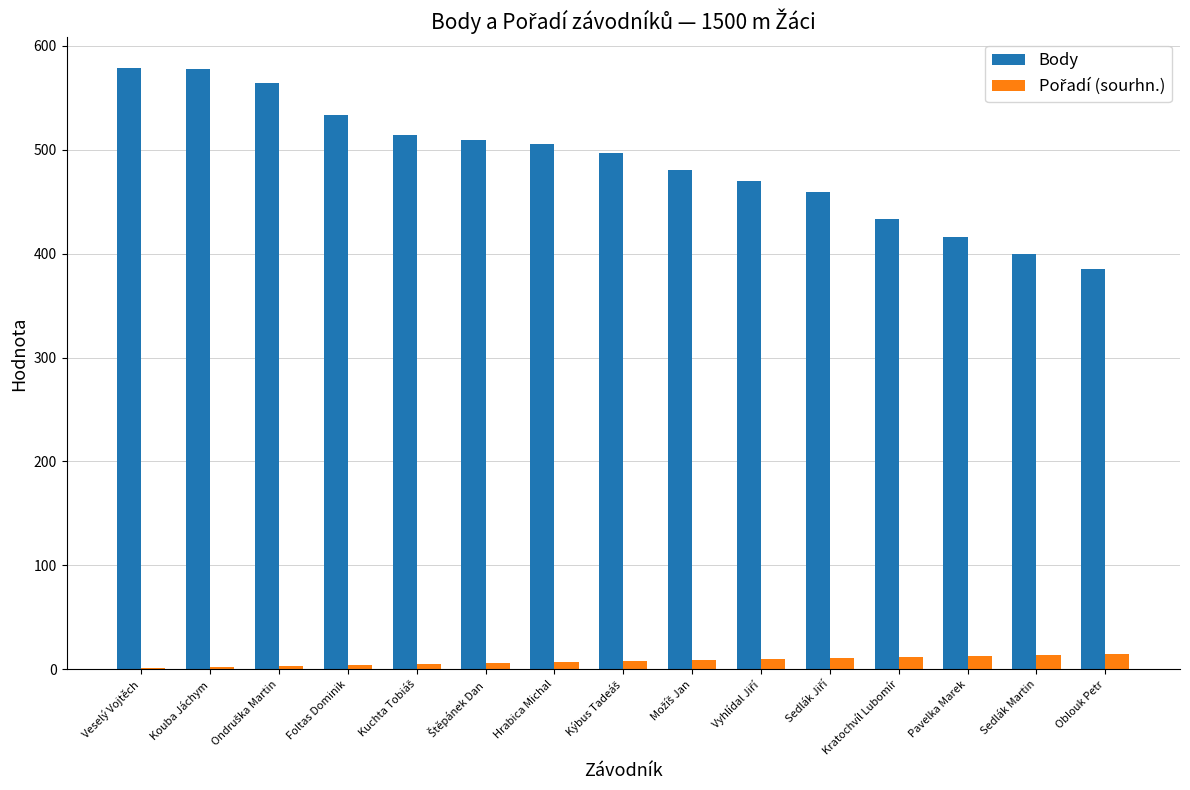

True or false: Body has a value of 505 at Hrabica Michal.

True